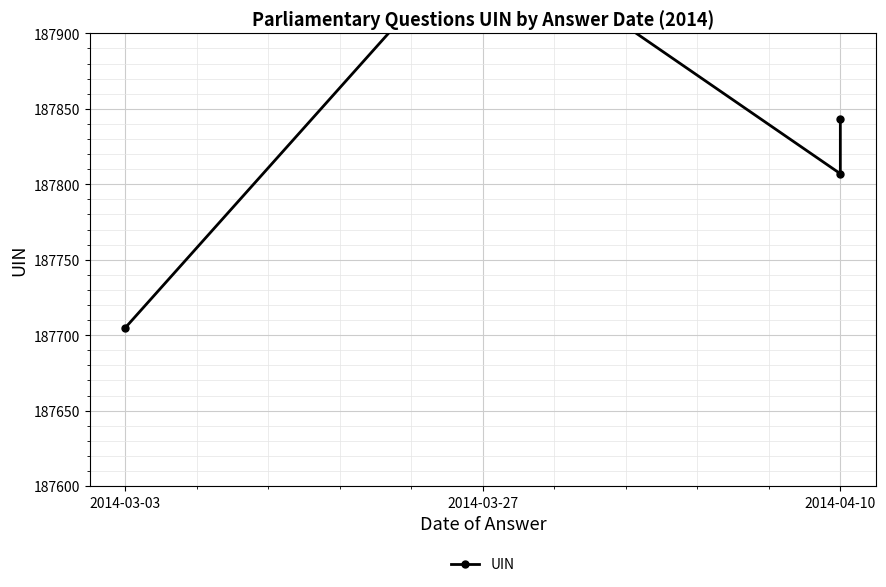

The chart shows a value of 301309 at 2014-03-03. True or false?

False